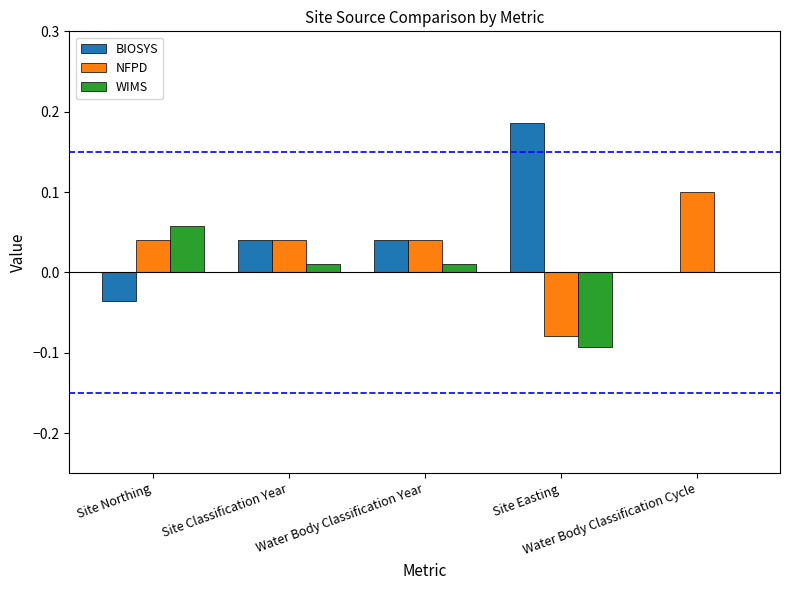

At which label does BIOSYS reach its peak?

Site Easting